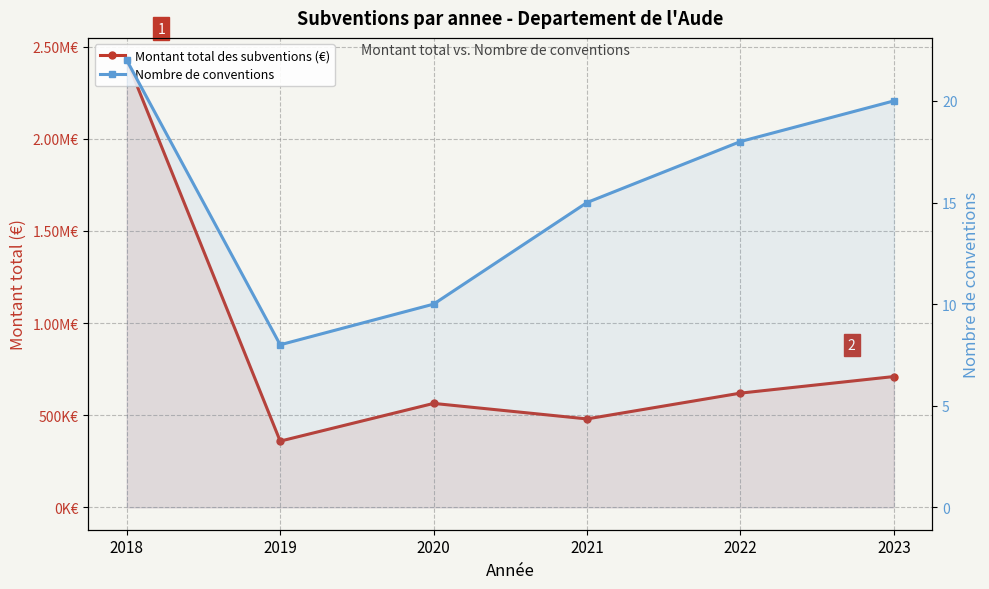

How many data points does each series have?

6